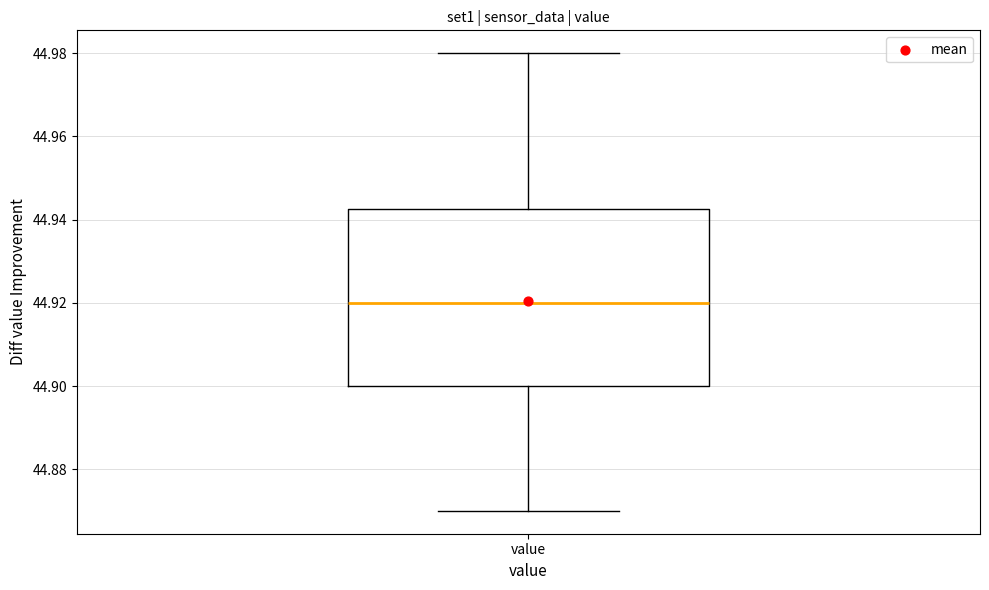

Read this box plot against the y-axis: the position of the median line, the range covered by the box, and the ends of both whiskers. The values are not printed on the chart, so give them approximately, as read against the axis.

median 44.920, box 44.900 to 44.942, whiskers 44.870 to 44.980